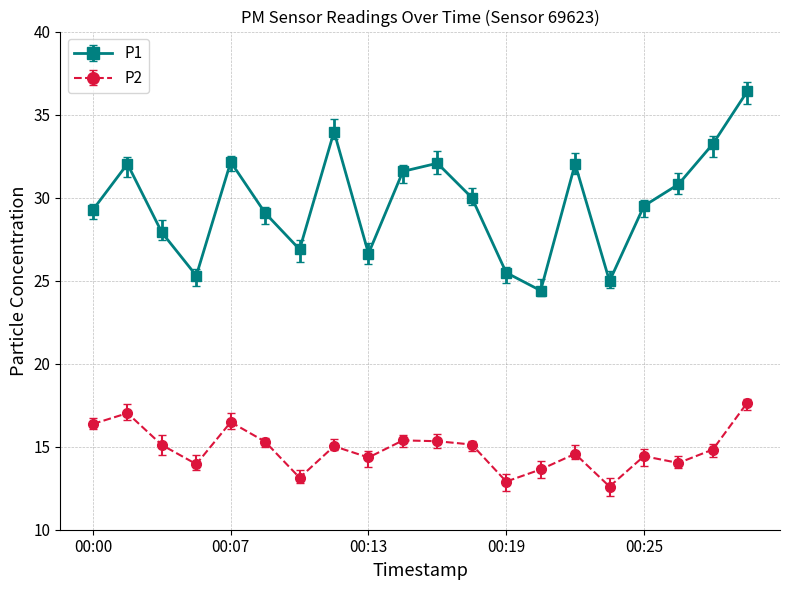

What is the difference between the maximum and minimum values in the P1 series?

12.0